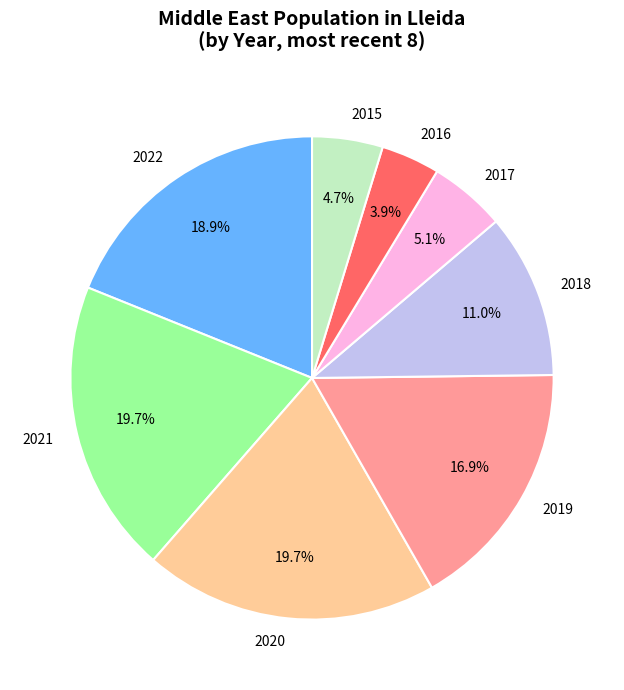

How much of the chart is everything except 2020?

80.3%